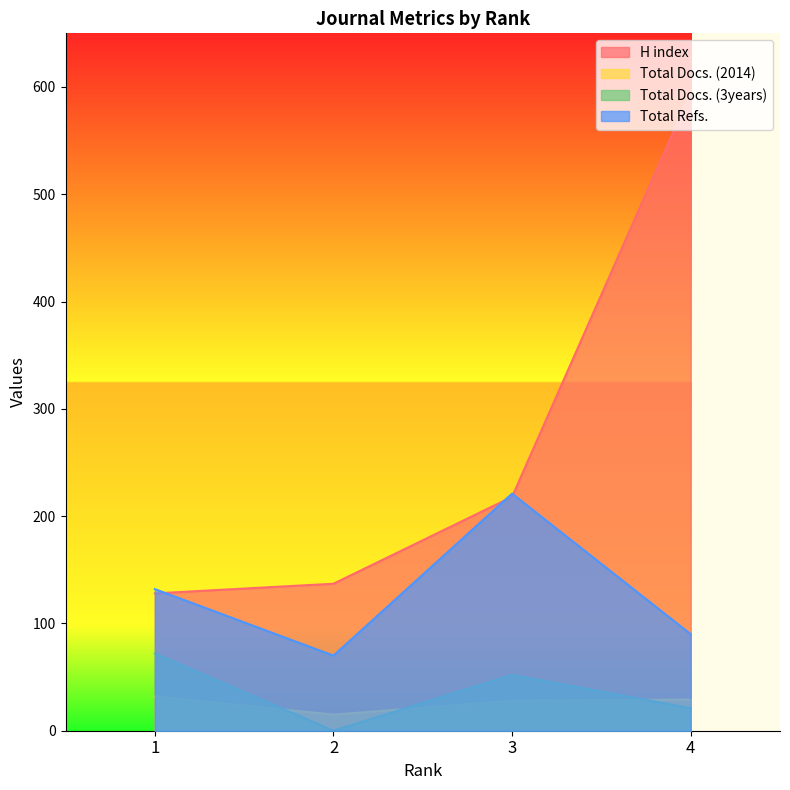

Where does the H index series first go above 218?

4